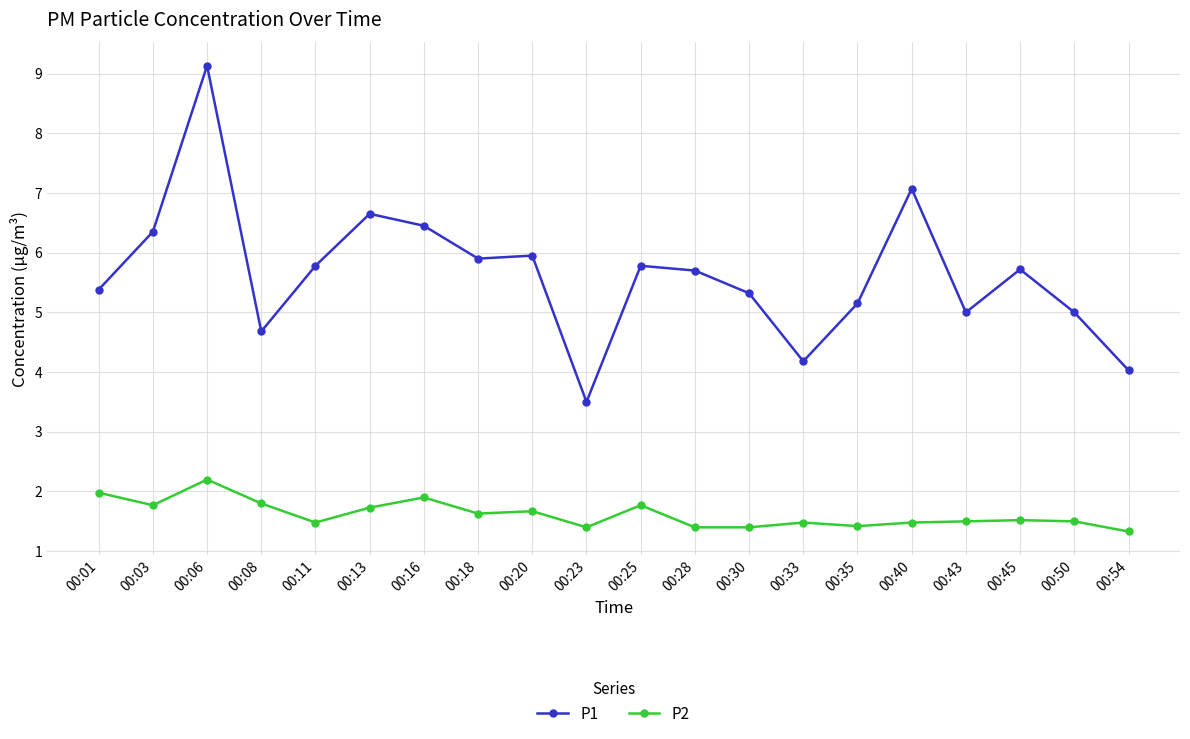

True or false: P2 and P1 intersect in this chart.

False